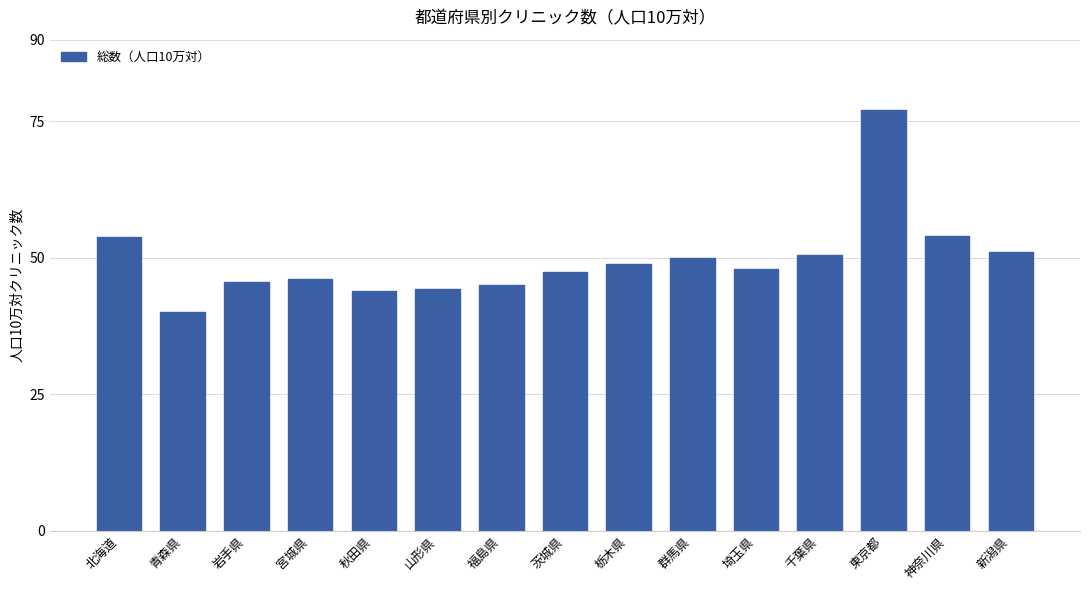

Approximately how many times larger is the value at 千葉県 compared to 神奈川県?

0.9